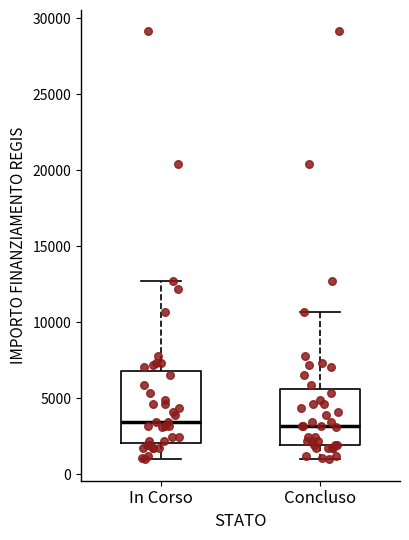

Reading left to right, transcribe this box plot: for each box, give where its median line is, the range the box spans, and where its two whiskers end, as read against the y-axis. The values are not printed on the chart, so give them approximately, as read against the axis.

In Corso: median 3500, box 2000 to 7000, whiskers 1000 to 12500
Concluso: median 3000, box 2000 to 5500, whiskers 1000 to 10500